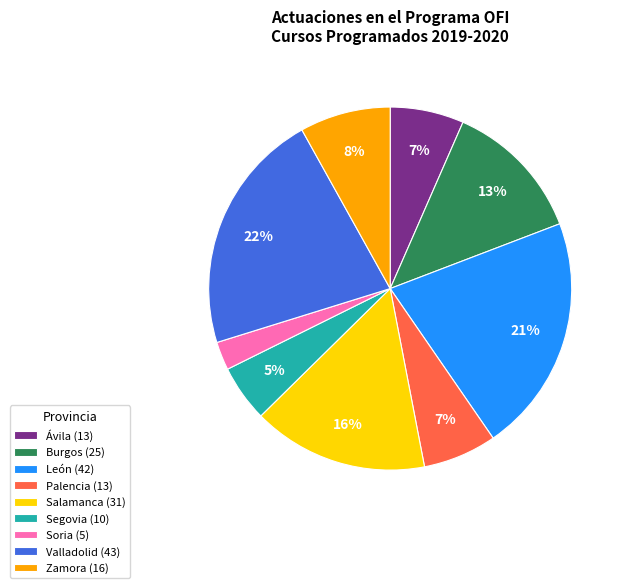

Is there a majority slice in this chart?

No